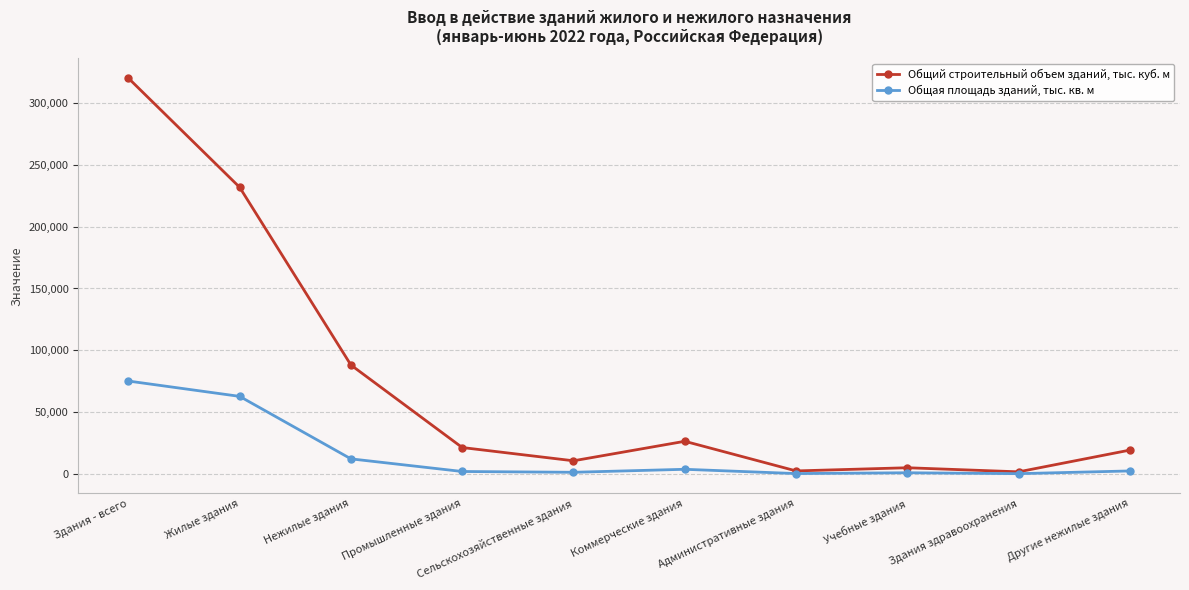

At which category is the sum across all series the highest?

Здания - всего